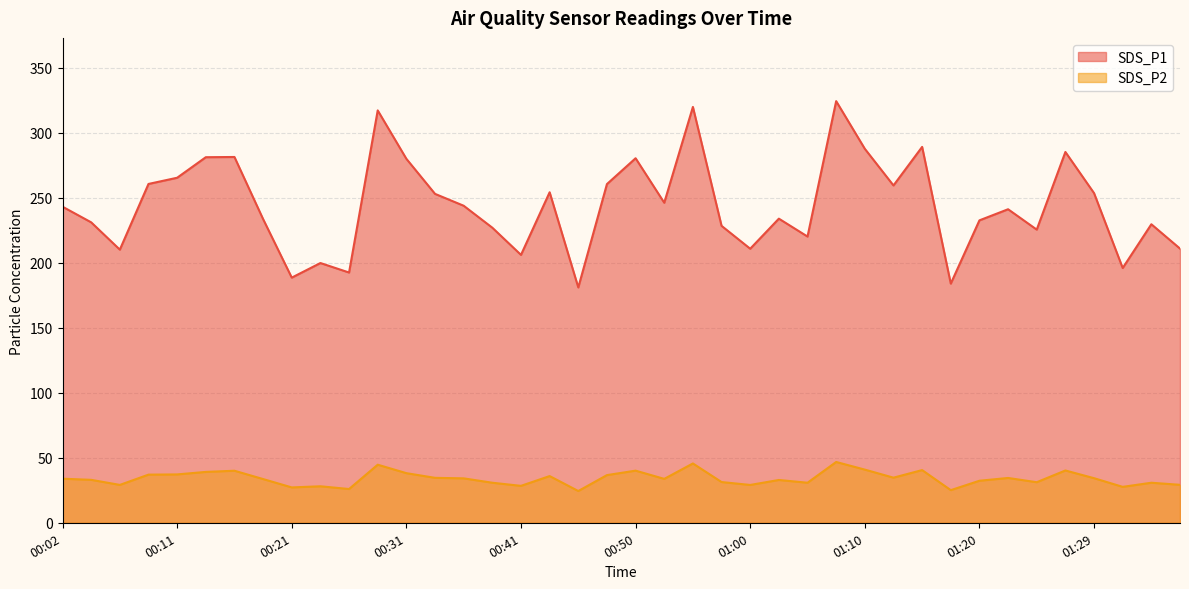

How many categories are shown in the chart?

40